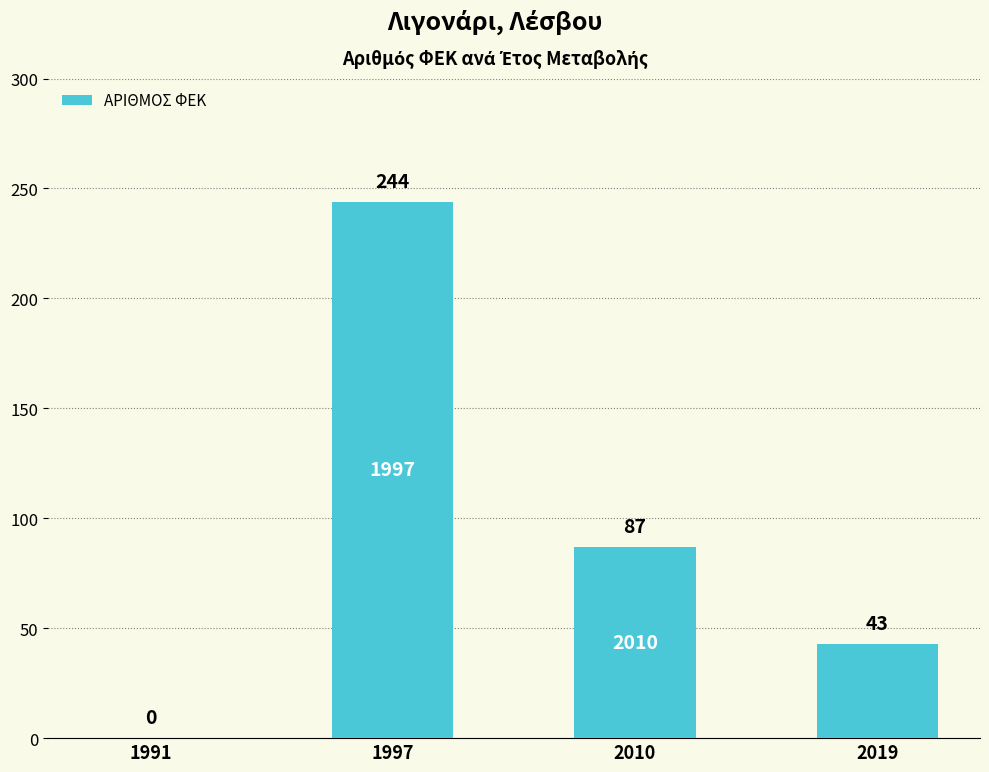

Where does the data first go above 87?

1997